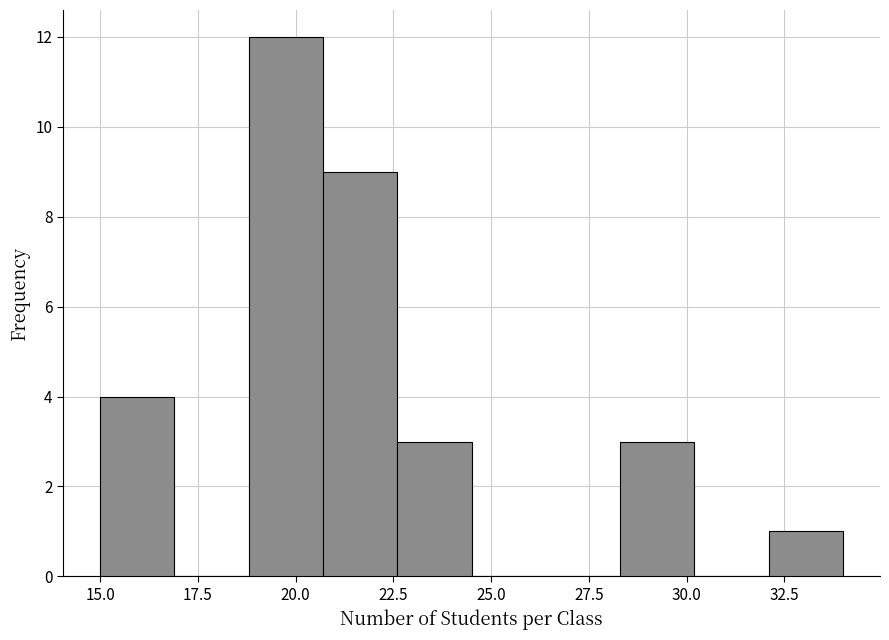

Read against the x-axis, roughly where is the centre of the tallest bar?

20.0